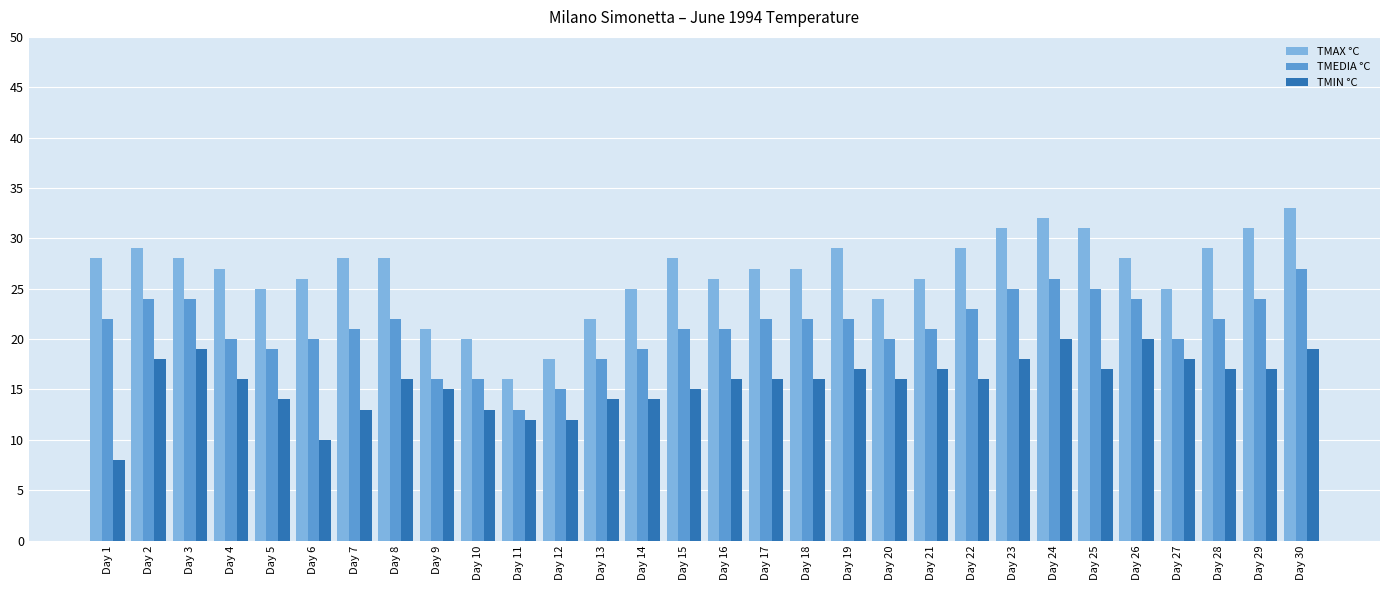

Reading left to right, transcribe all the data shown in this chart.

TMAX °C: 28	29	28	27	25	26	28	28	21	20	16	18	22	25	28	26	27	27	29	24	26	29	31	32	31	28	25	29	31	33
TMEDIA °C: 22	24	24	20	19	20	21	22	16	16	13	15	18	19	21	21	22	22	22	20	21	23	25	26	25	24	20	22	24	27
TMIN °C: 8	18	19	16	14	10	13	16	15	13	12	12	14	14	15	16	16	16	17	16	17	16	18	20	17	20	18	17	17	19